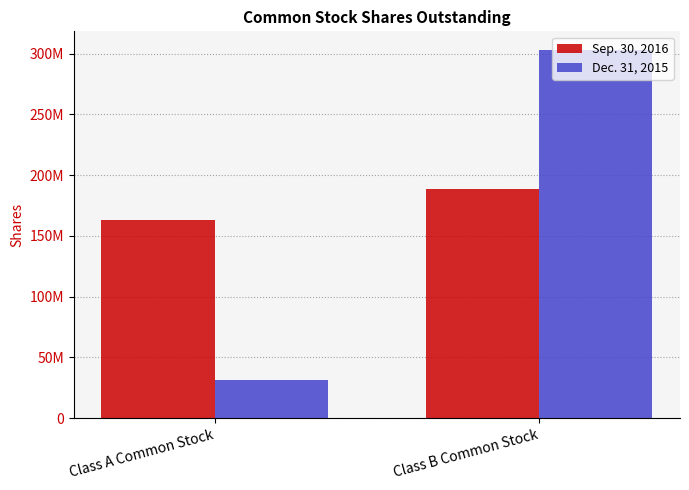

What is the difference between the maximum and minimum values in the Dec. 31, 2015 series?

271515179